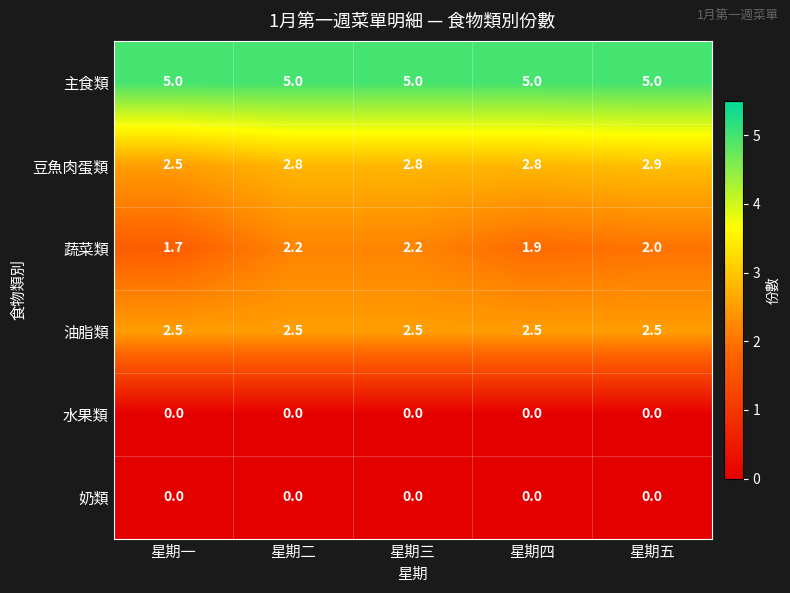

Is it true that 奶類 equals 0.0 at 星期三?

True